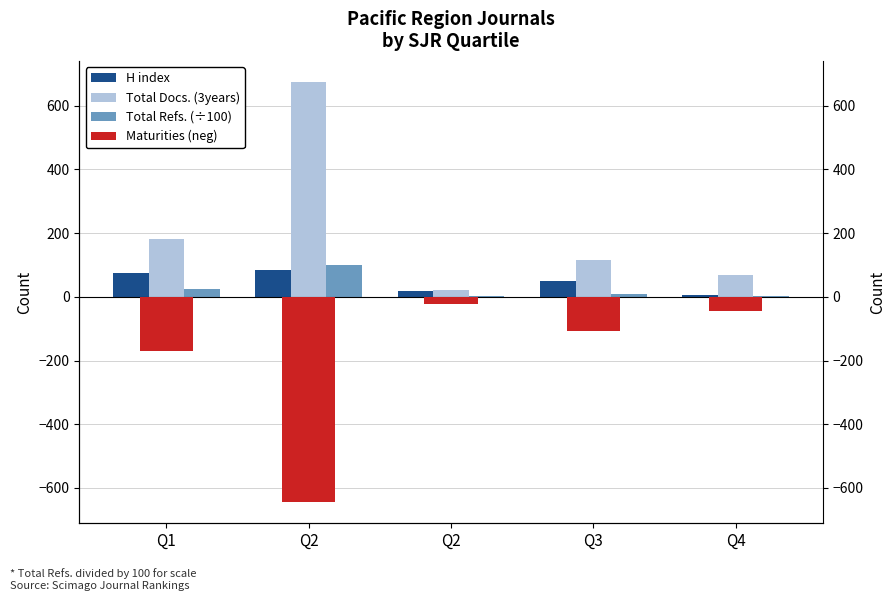

Does the chart contain any negative values?

Yes